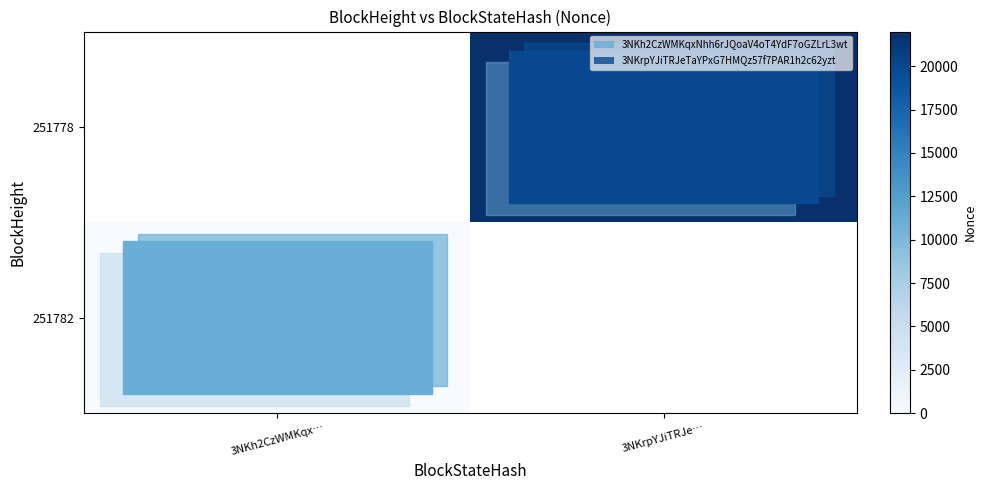

True or false: 251778 has a value of 7705.8 at 3NKrpYJiTRJe….

False